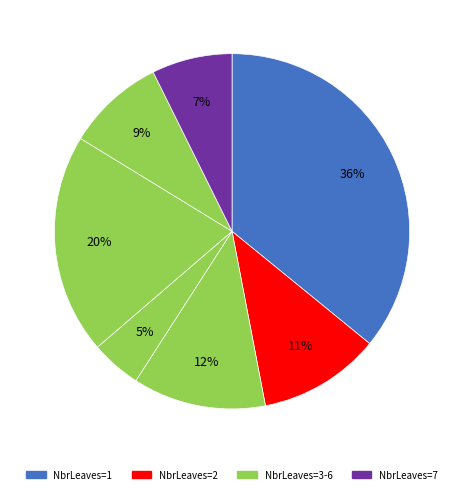

Count the number of slices in the pie.

7